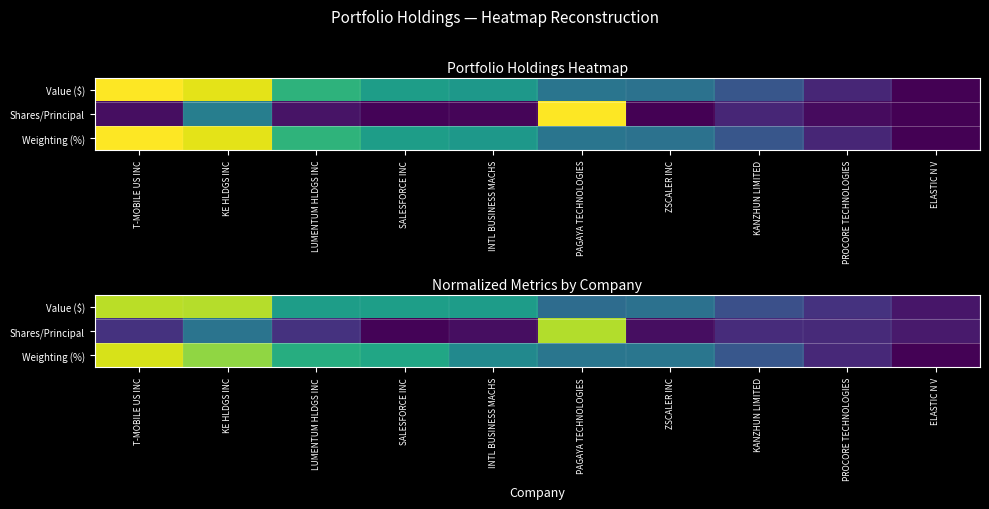

At how many categories does at least one series exceed 0?

10